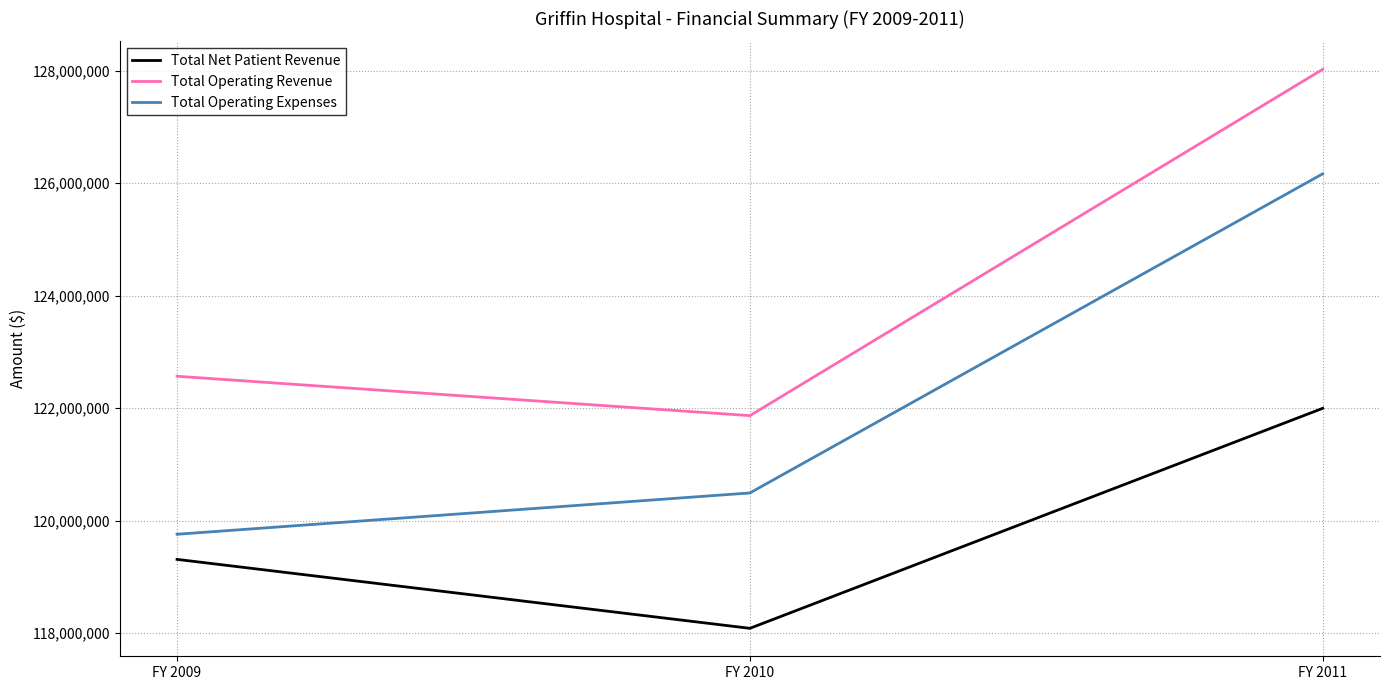

Which label corresponds to the largest value in the chart?

FY 2011